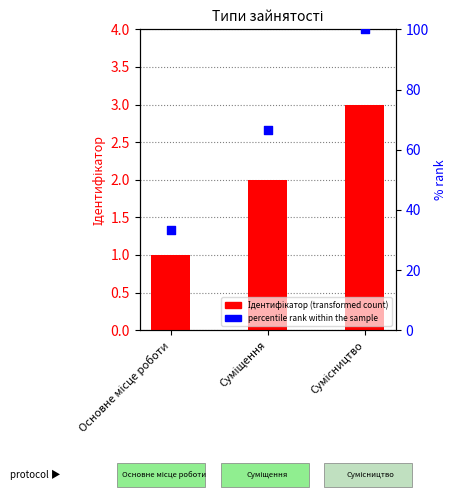

Is the value of Ідентифікатор at Основне місце роботи greater than the value of percentile rank within the sample at Основне місце роботи?

No